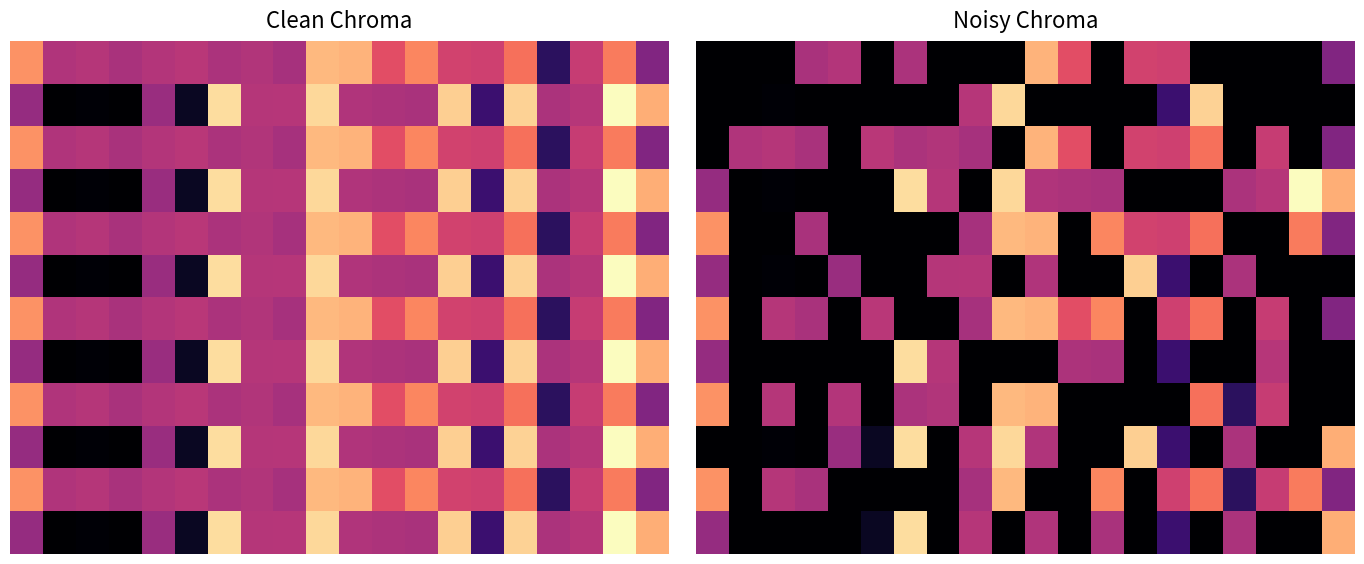

What is the total value across all series at 2?

2.0